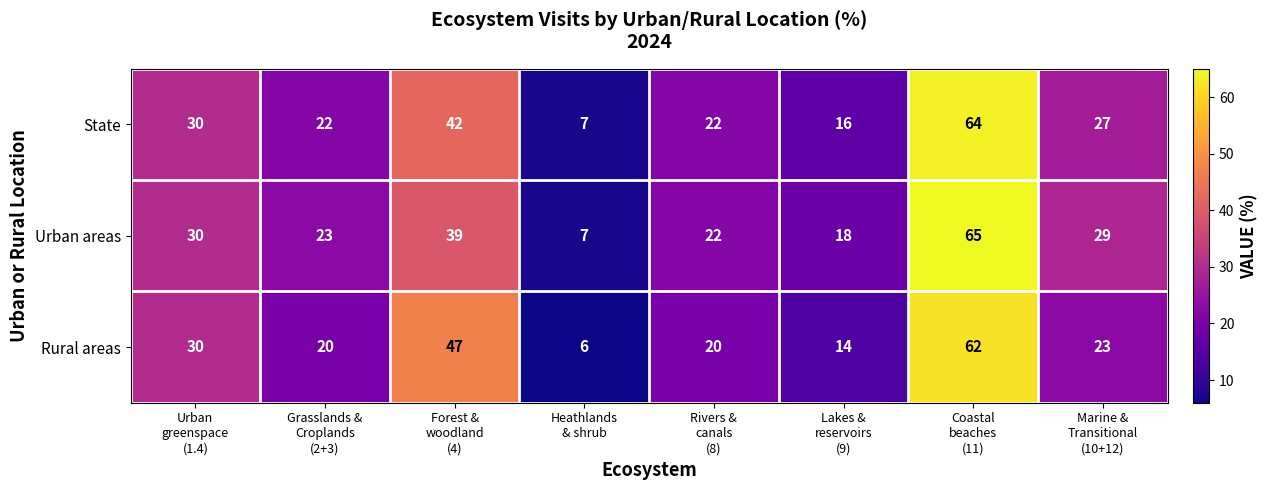

What is the difference between the maximum and minimum values in the Urban areas series?

58